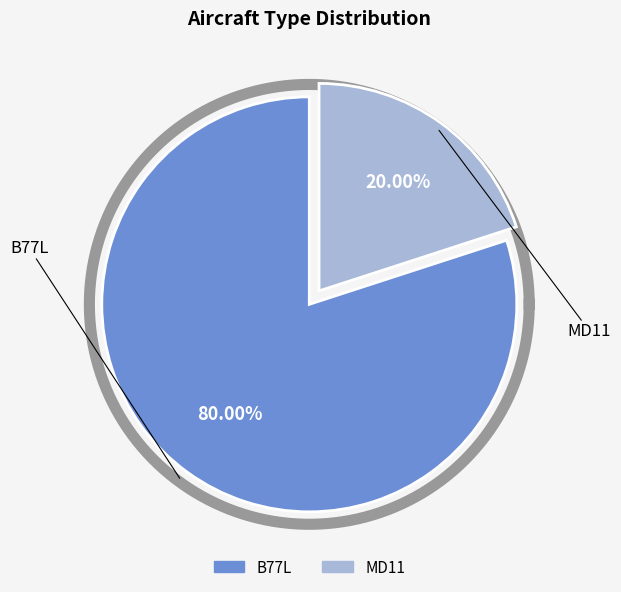

The B77L slice represents 80% of the pie. True or false?

True